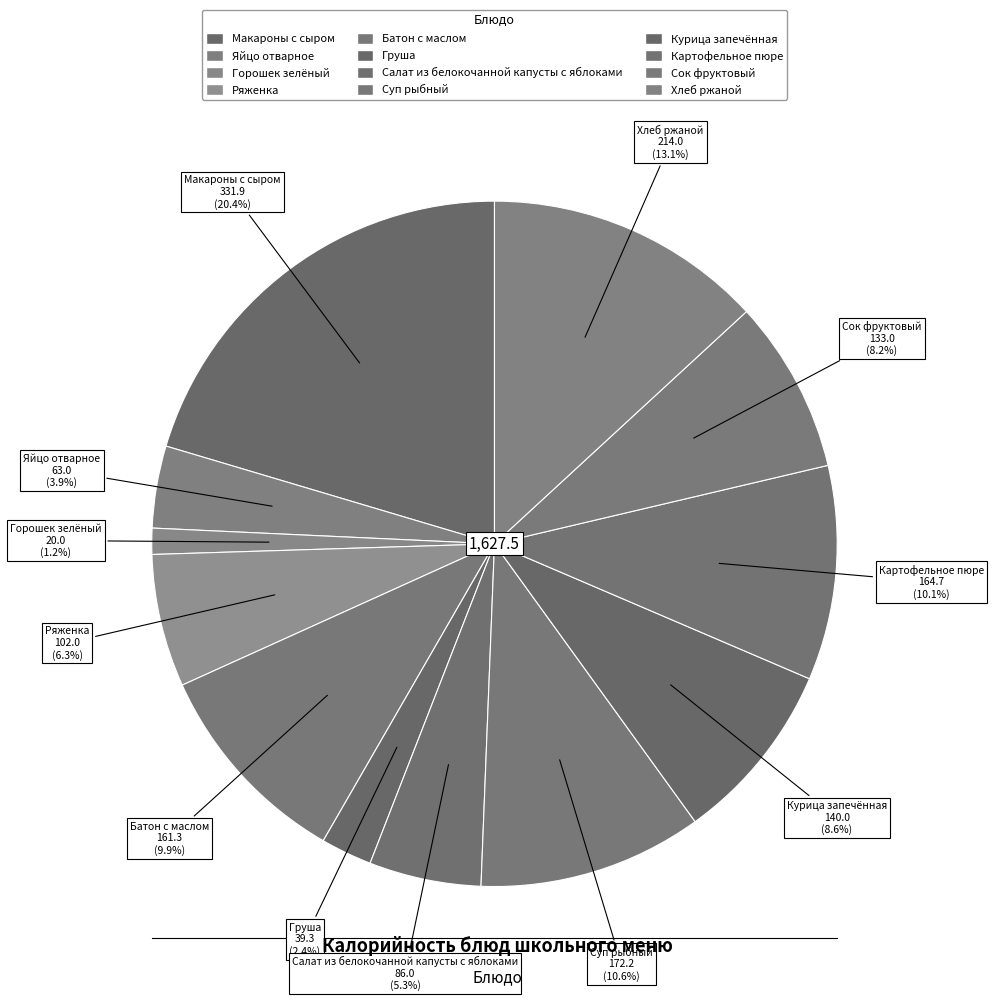

Is there any slice that represents more than half of the pie?

No